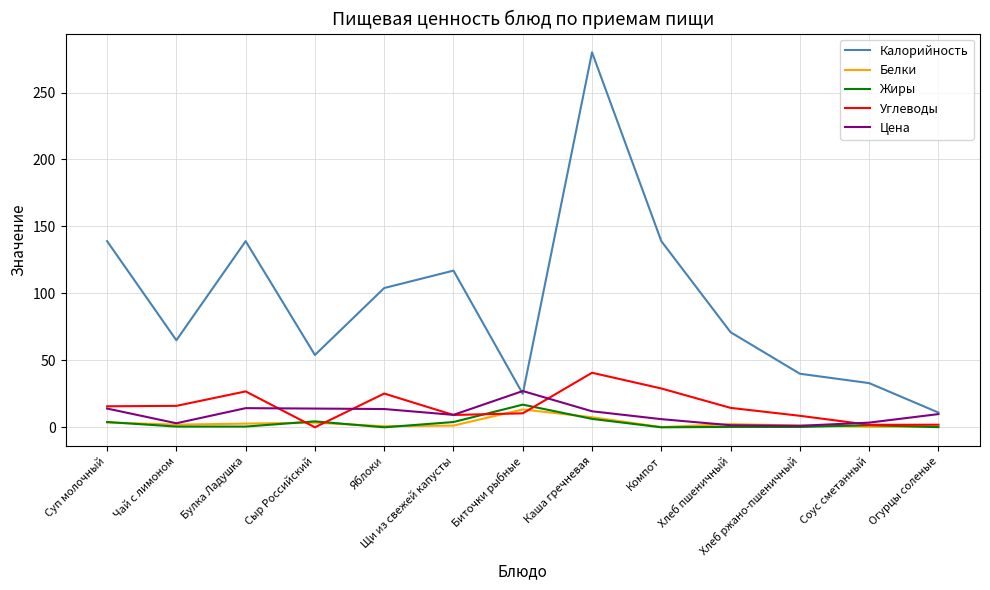

Which label corresponds to the largest value in the chart?

Каша гречневая